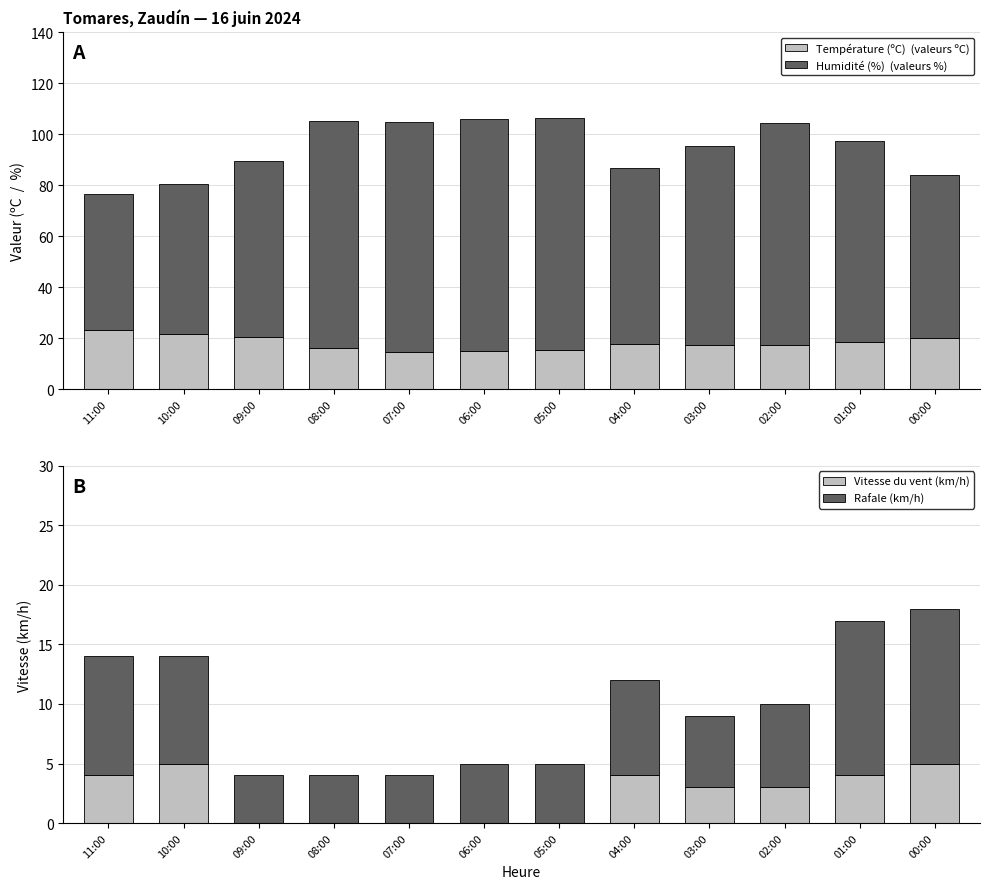

At which label does Rafale (km/h) reach its minimum?

09:00